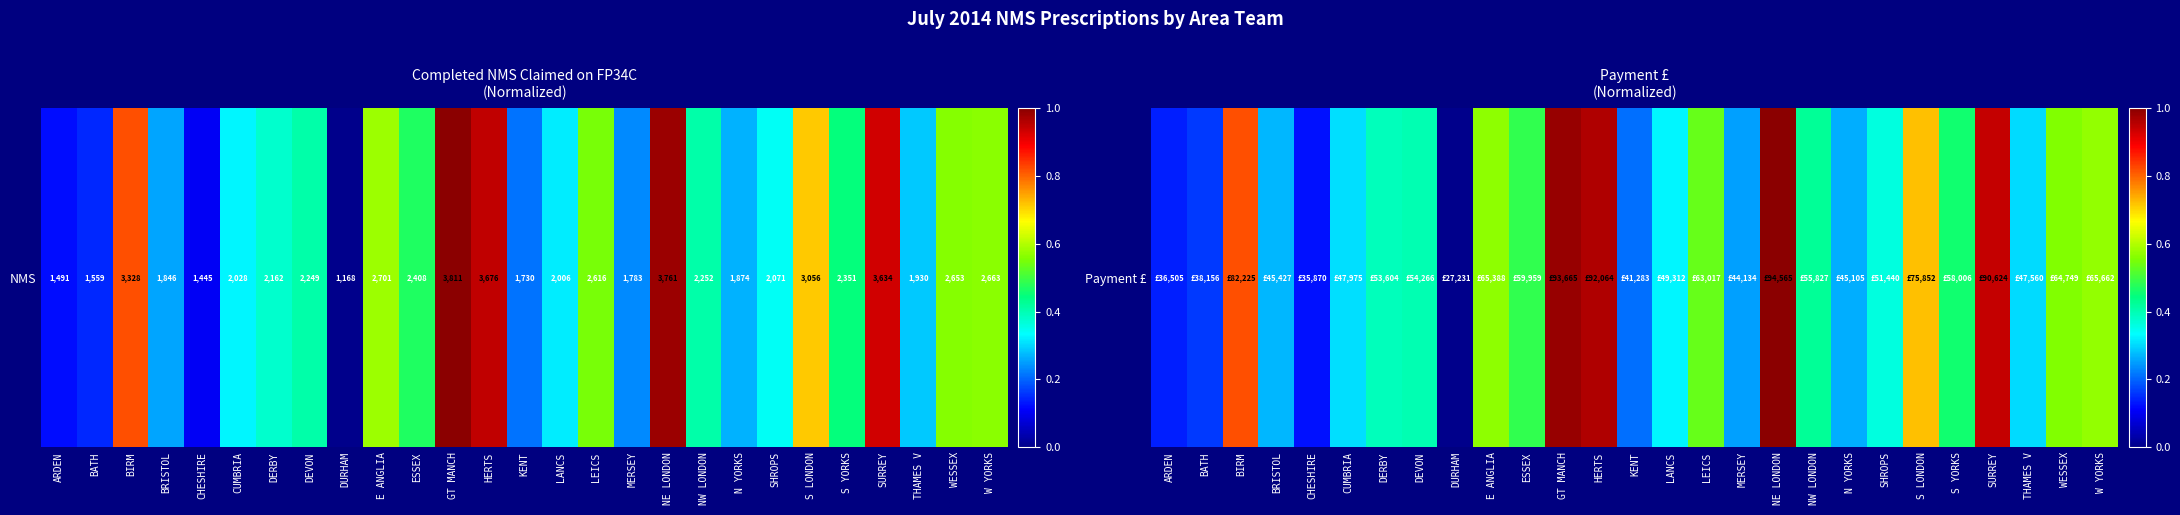

What is the change in value from BIRM to DERBY?

-0.4